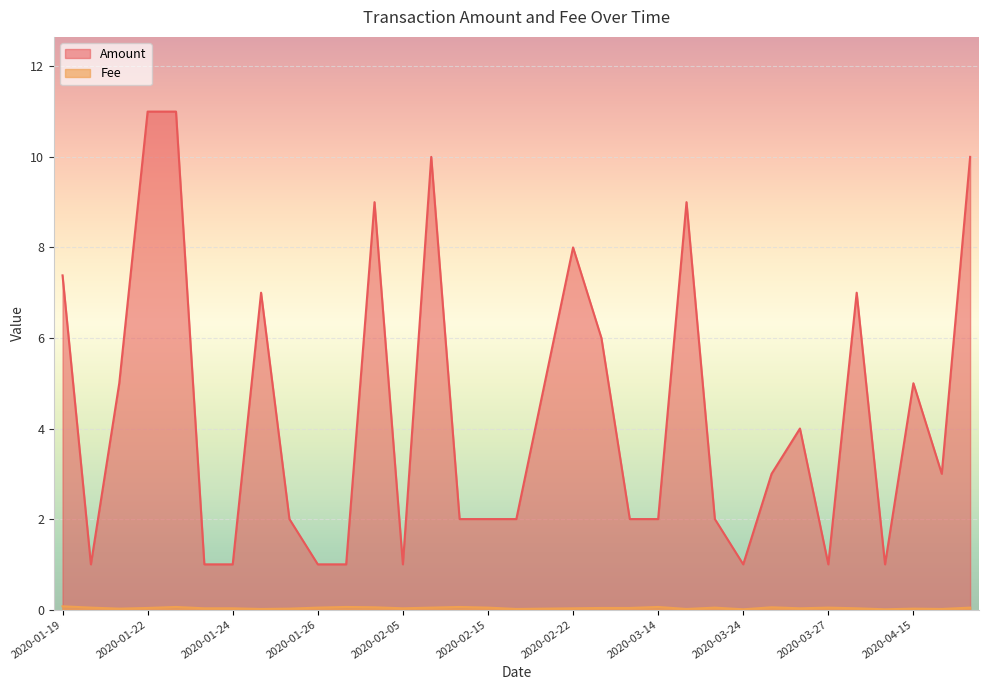

At 2020-08-01, list the series in order from largest to smallest.

Amount, Fee